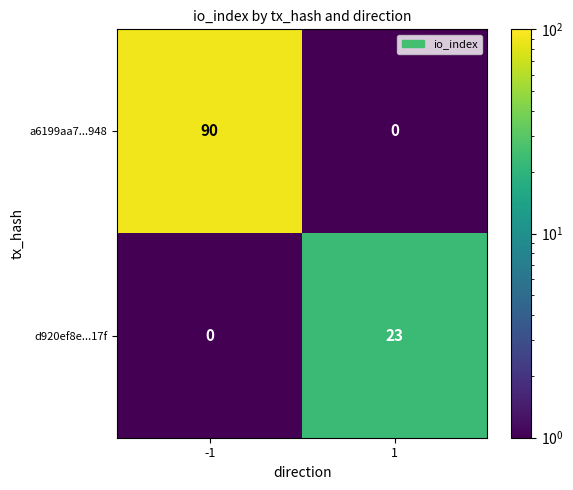

Which series changed the most between -1 and 1?

a6199aa7...948